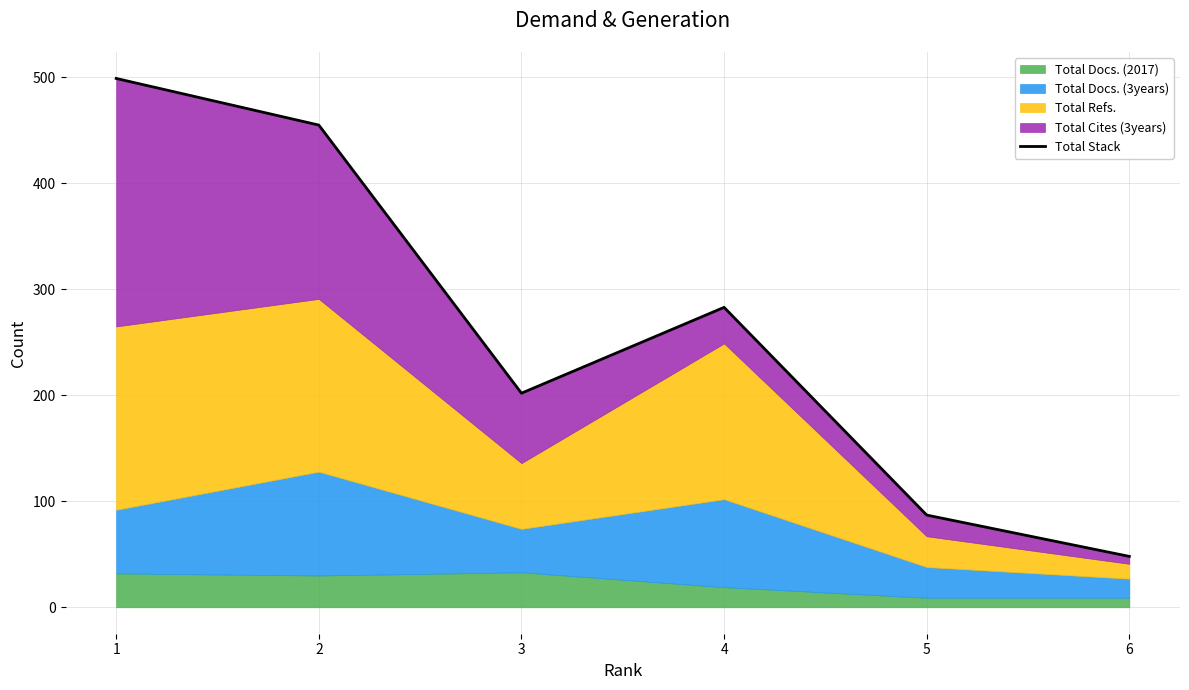

Which has a higher value, 3 or 6?

3